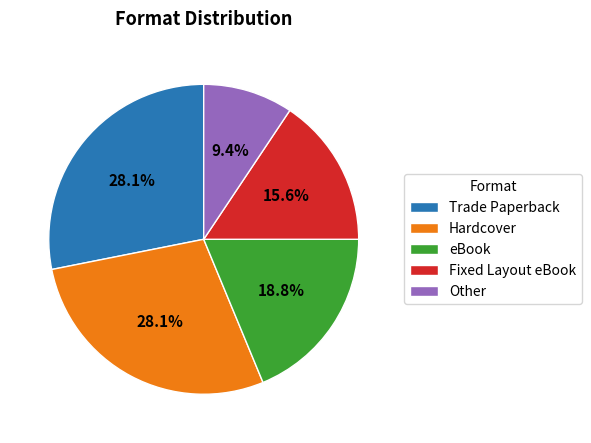

Does any single category account for the majority?

No